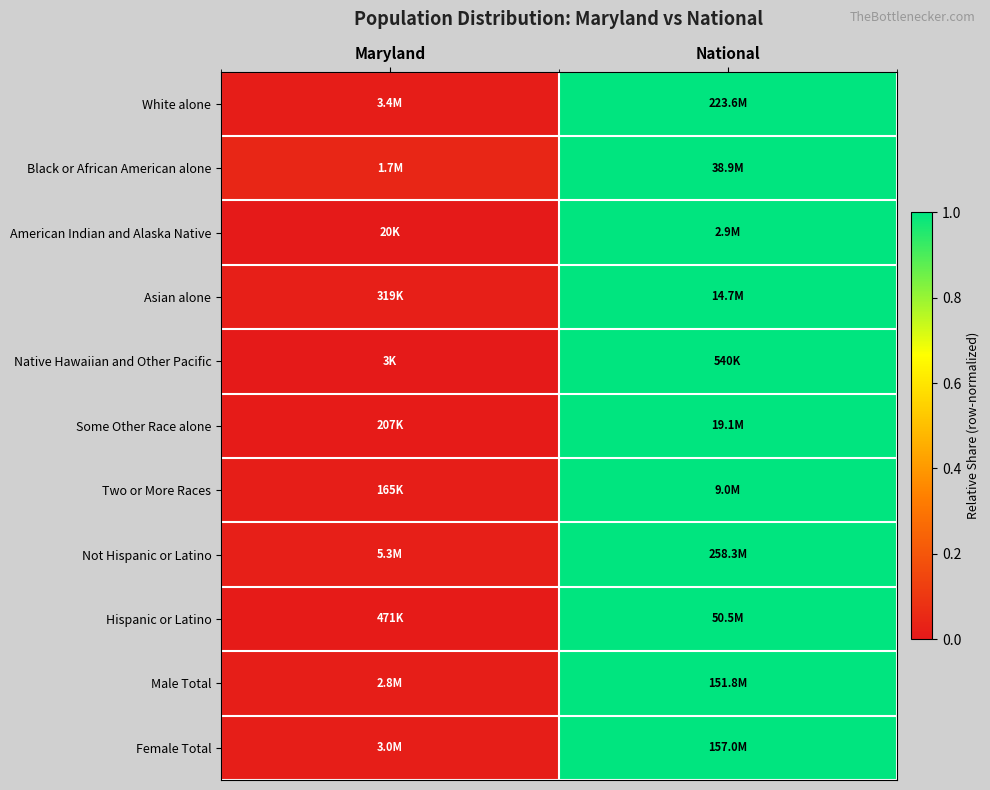

At how many categories does at least one series exceed 0?

2